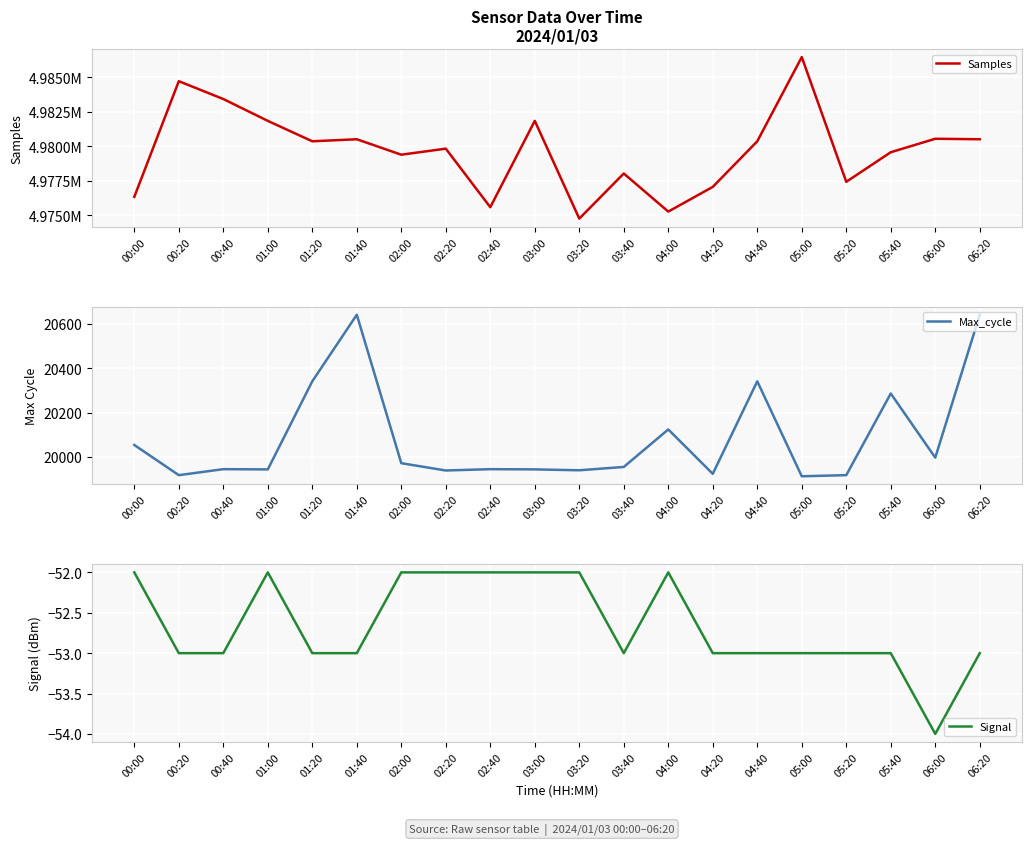

Is this an area chart (filled region under the line)?

No